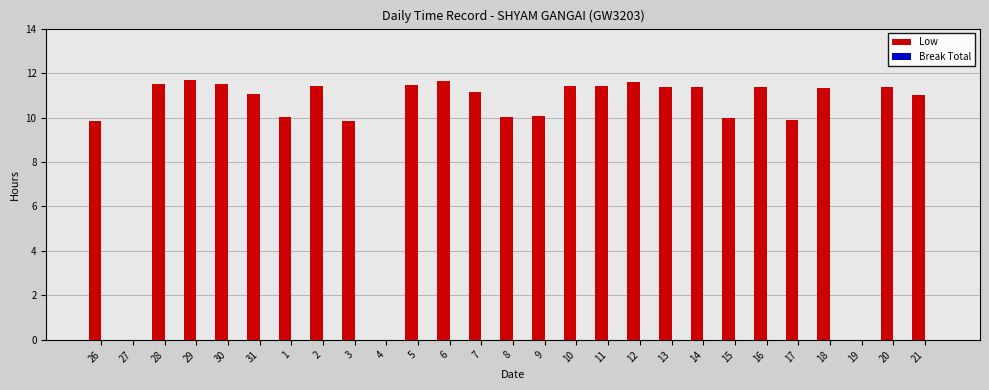

Count the number of data series in this chart.

1